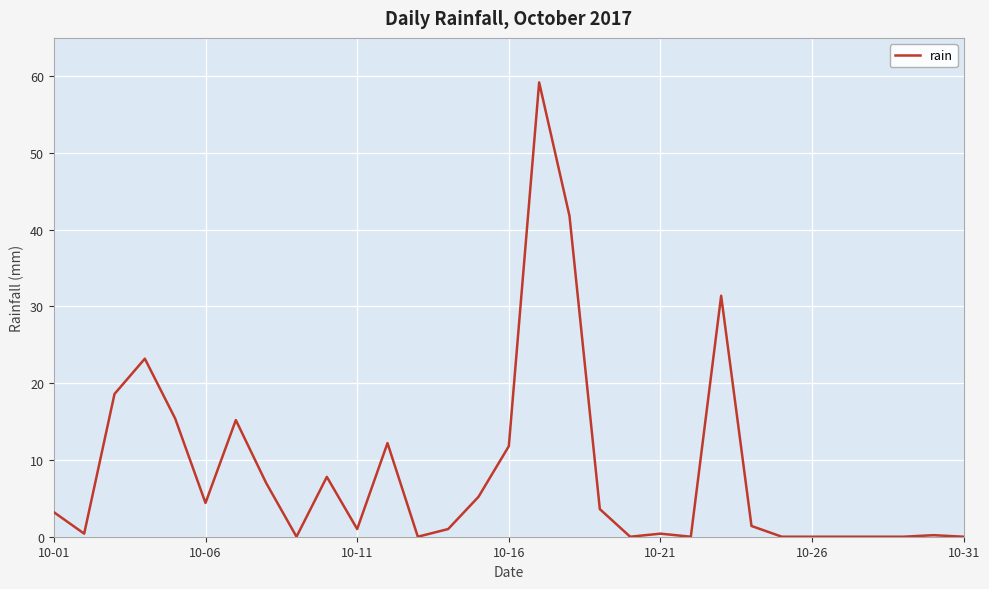

Does the chart have visible grid lines?

Yes